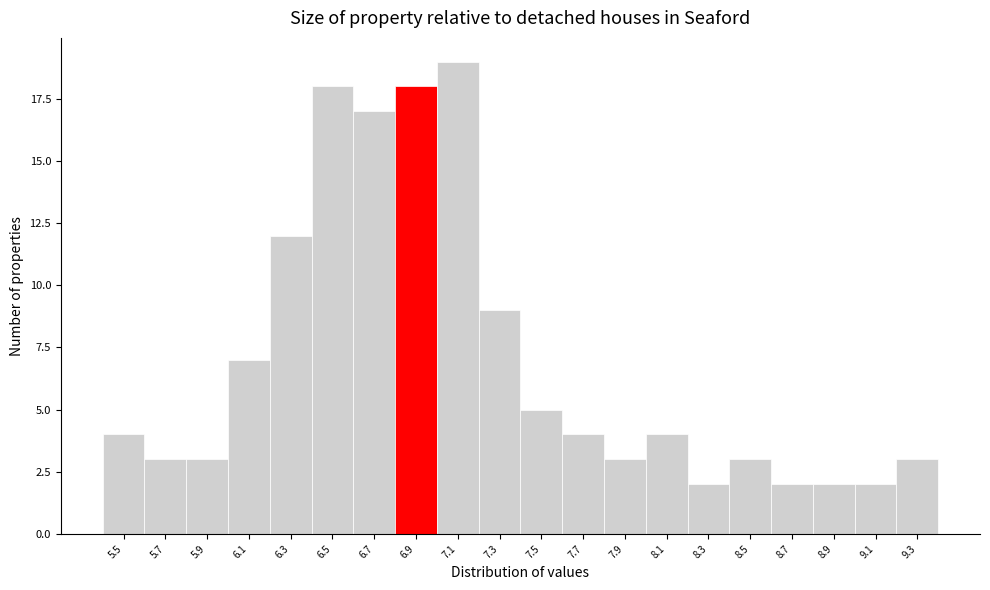

Reading right to left, what are all the values shown in this chart?

3	2	2	2	3	2	4	3	4	5	9	19	18	17	18	12	7	3	3	4